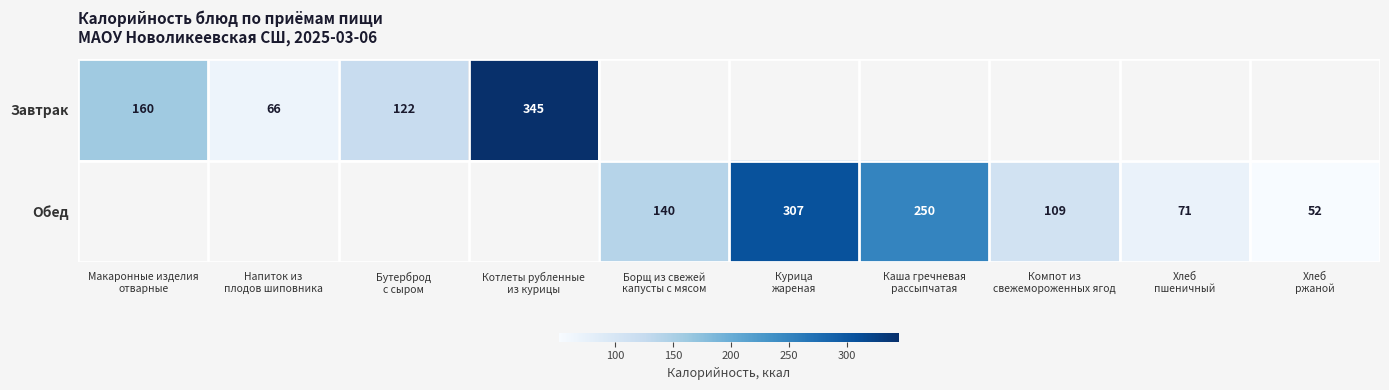

What is the minimum value shown in the chart?

52.0